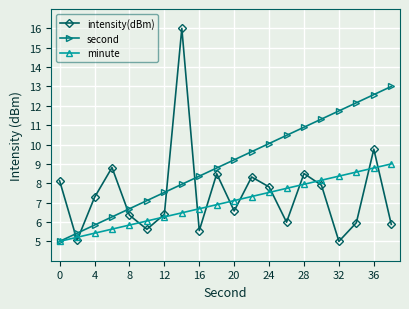

Reading left to right, transcribe all the data shown in this chart.

intensity(dBm): 8.1	5.0	7.3	8.8	6.4	5.6	6.4	16.0	5.6	8.5	6.6	8.3	7.8	6.0	8.5	7.9	5.0	6.0	9.8	5.9
second: 5.0	5.4	5.8	6.3	6.7	7.1	7.5	7.9	8.4	8.8	9.2	9.6	10.1	10.5	10.9	11.3	11.7	12.2	12.6	13.0
minute: 5.0	5.2	5.4	5.6	5.8	6.1	6.3	6.5	6.7	6.9	7.1	7.3	7.5	7.7	7.9	8.2	8.4	8.6	8.8	9.0